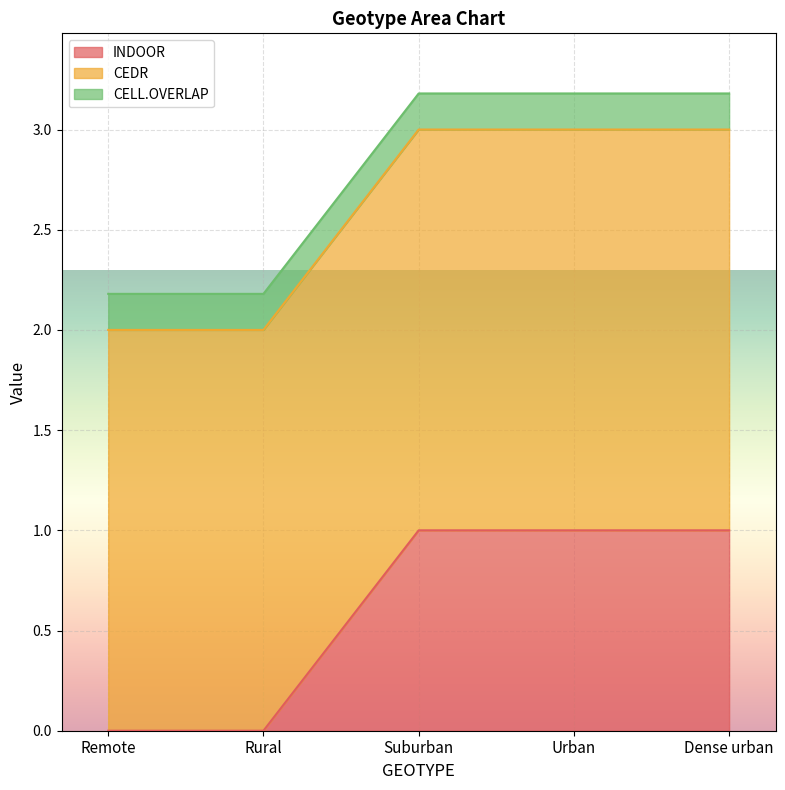

What is the approximate value of CELL.OVERLAP at Suburban?

0.2